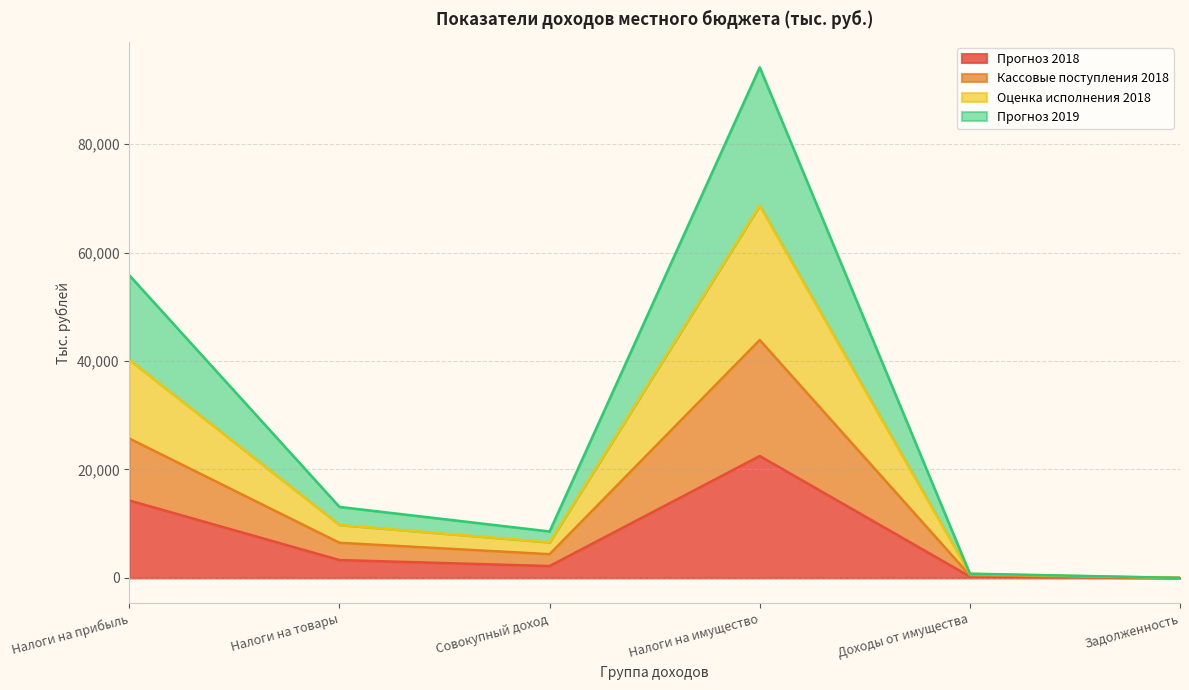

What is the label of the 6th point from the right?

Налоги на прибыль